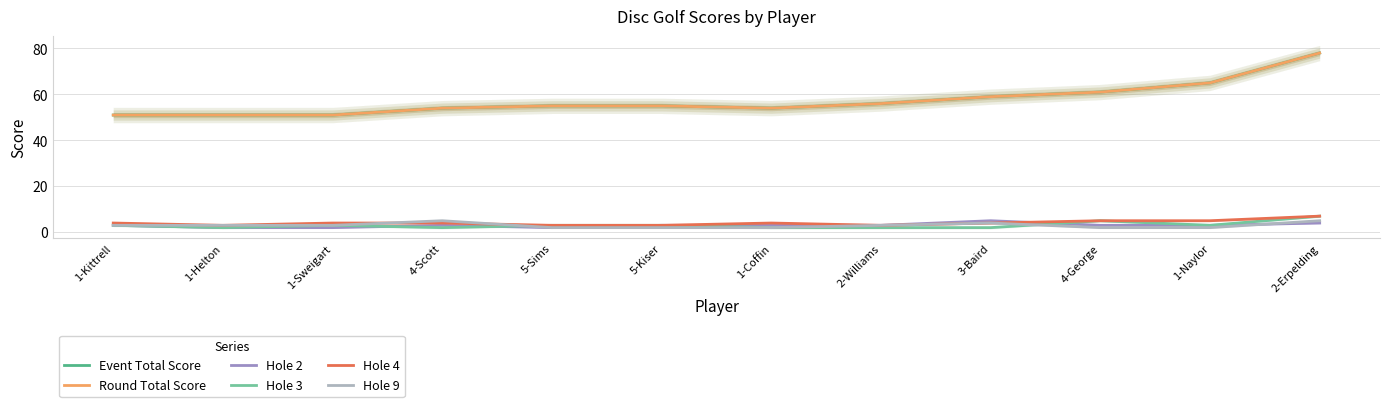

Where does the Hole 9 series first go above 3?

4-Scott